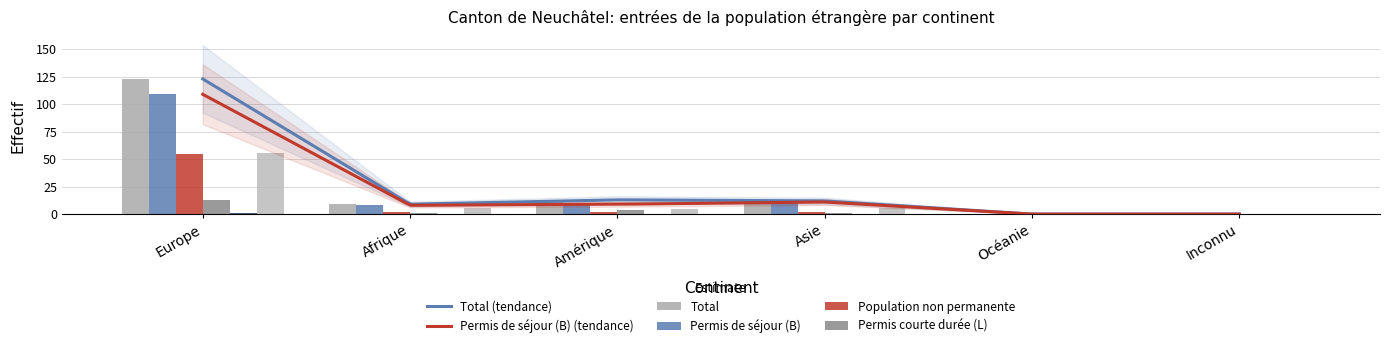

Which series changed the most between Europe and Afrique?

Total